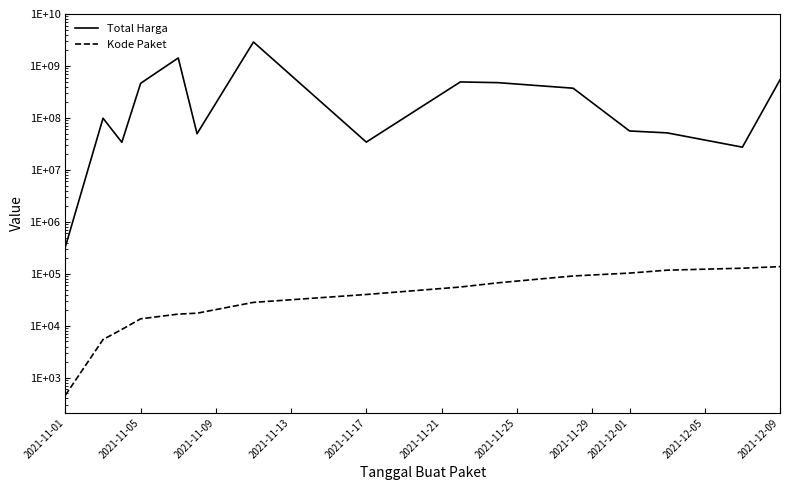

True or false: Kode Paket and Total Harga cross at least once.

False